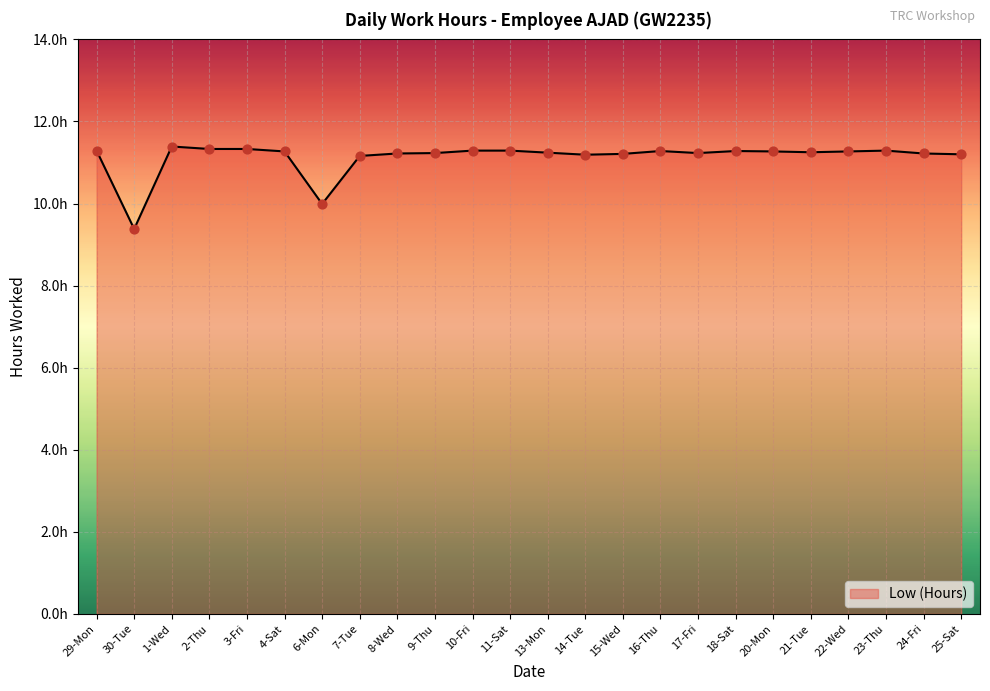

Does the chart have visible grid lines?

Yes